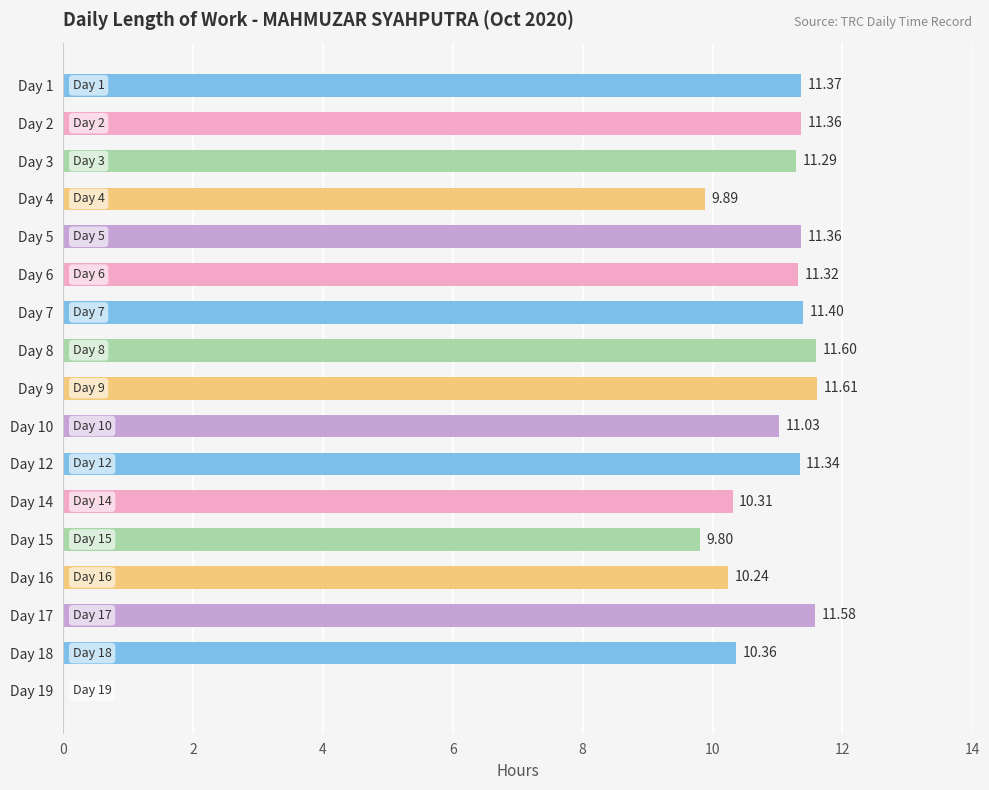

Which has a higher value, Day 17 or Day 6?

Day 17